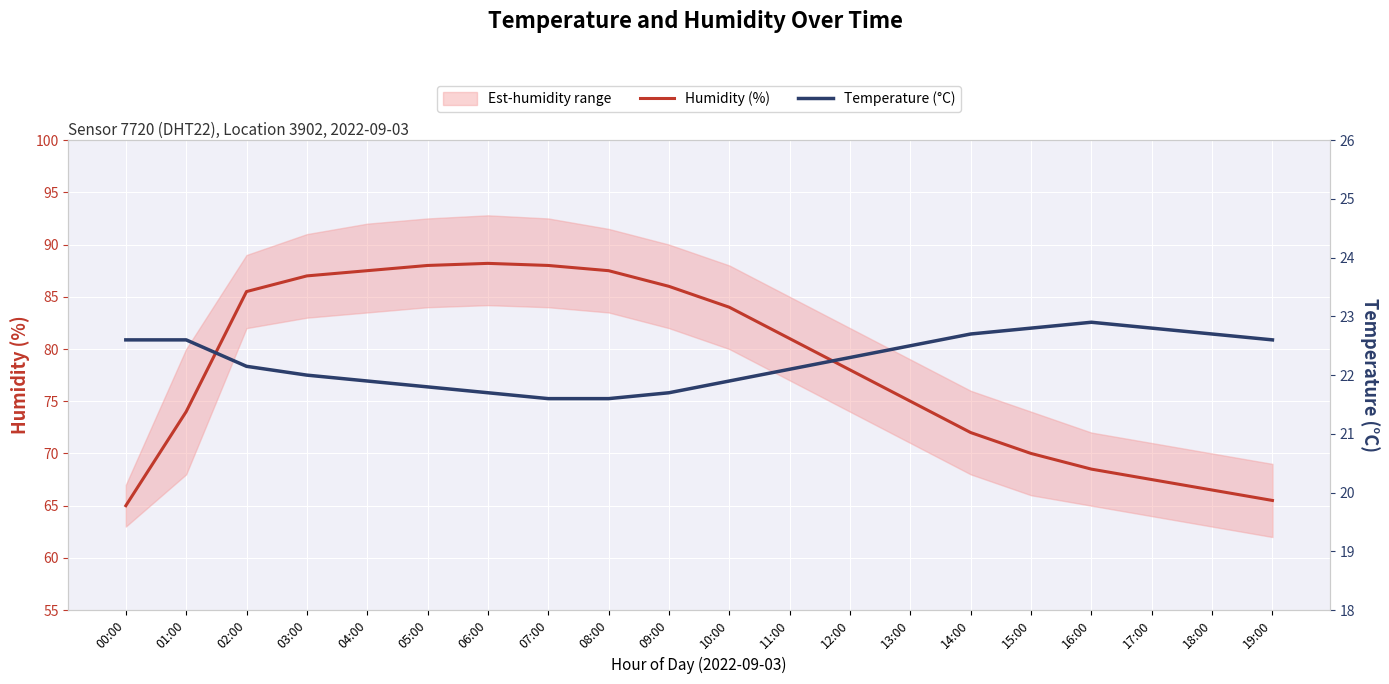

What is the highest value of the Temperature (°C) series?

22.9